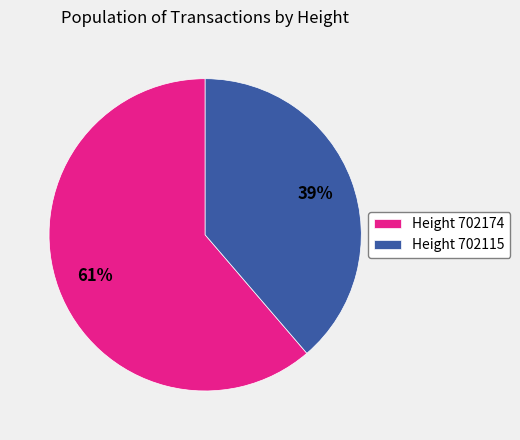

The Height 702115 slice represents 29% of the pie. True or false?

False